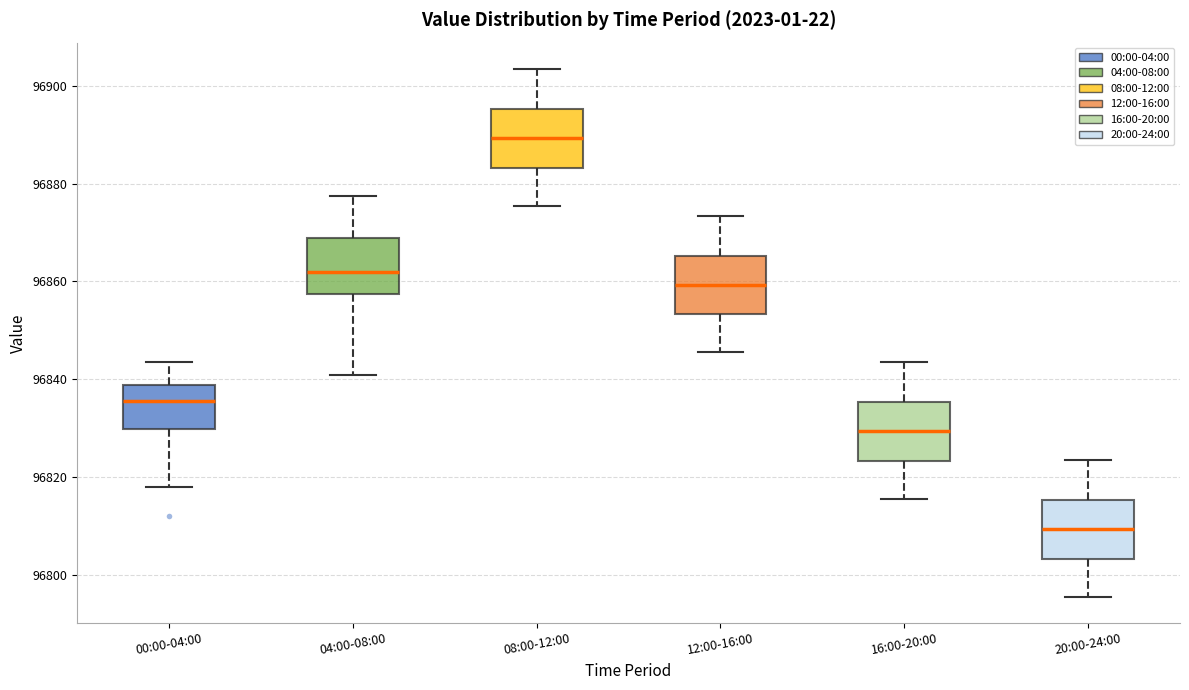

Reading left to right, transcribe this box plot: for each box, give where its median line is, the range the box spans, and where its two whiskers end, as read against the y-axis. The values are not printed on the chart, so give them approximately, as read against the axis.

00:00-04:00: median 96836, box 96830 to 96838, whiskers 96818 to 96844
04:00-08:00: median 96862, box 96858 to 96868, whiskers 96840 to 96878
08:00-12:00: median 96890, box 96884 to 96896, whiskers 96876 to 96904
12:00-16:00: median 96860, box 96854 to 96866, whiskers 96846 to 96874
16:00-20:00: median 96830, box 96824 to 96836, whiskers 96816 to 96844
20:00-24:00: median 96810, box 96804 to 96816, whiskers 96796 to 96824